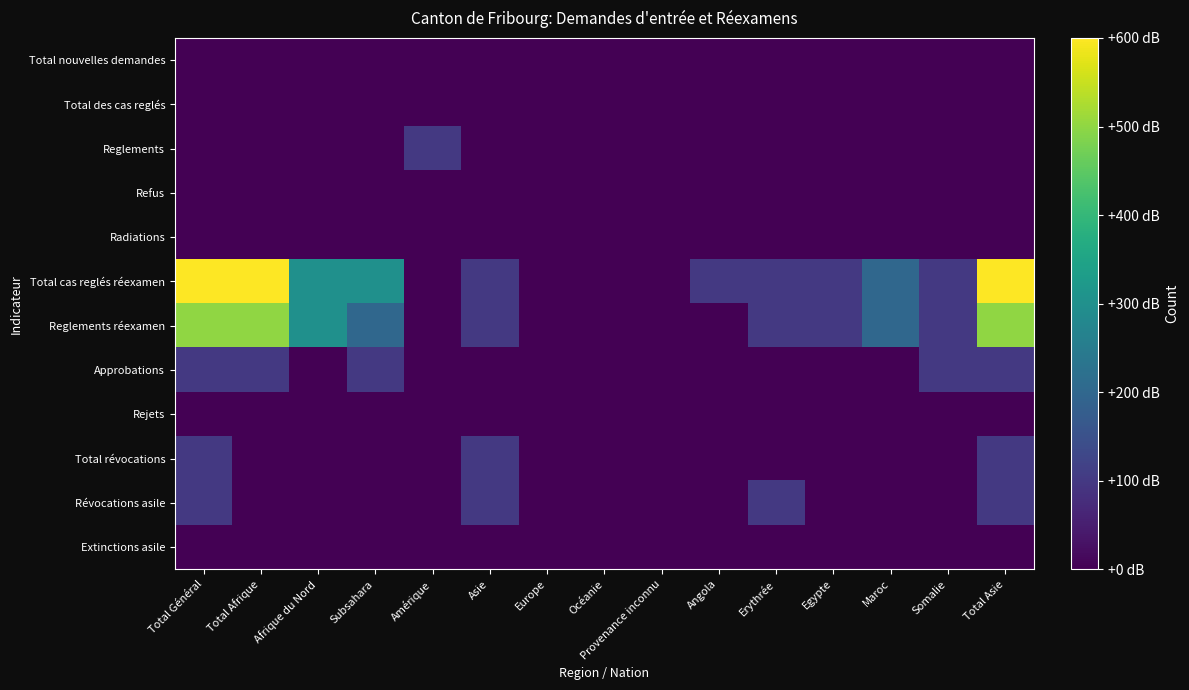

Rank the series by their maximum value, from highest to lowest.

Total cas reglés réexamen, Reglements réexamen, Reglements, Approbations, Total révocations, Révocations asile, Total nouvelles demandes, Total des cas reglés, Refus, Radiations, Rejets, Extinctions asile